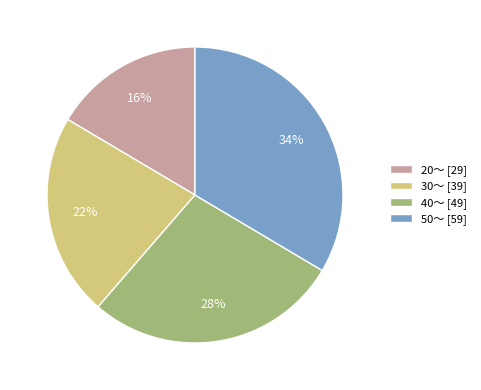

Is there a majority slice in this chart?

No